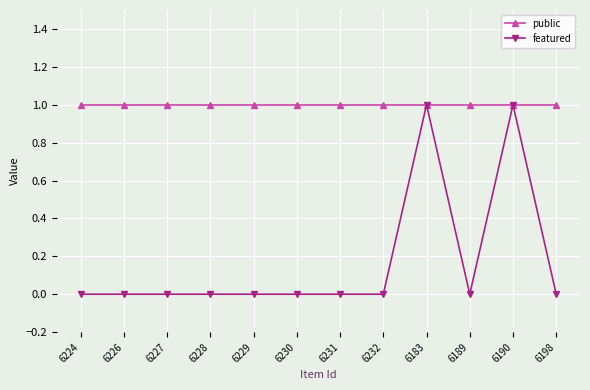

Reading right to left, transcribe all the data shown in this chart.

public: 1	1	1	1	1	1	1	1	1	1	1	1
featured: 0	1	0	1	0	0	0	0	0	0	0	0